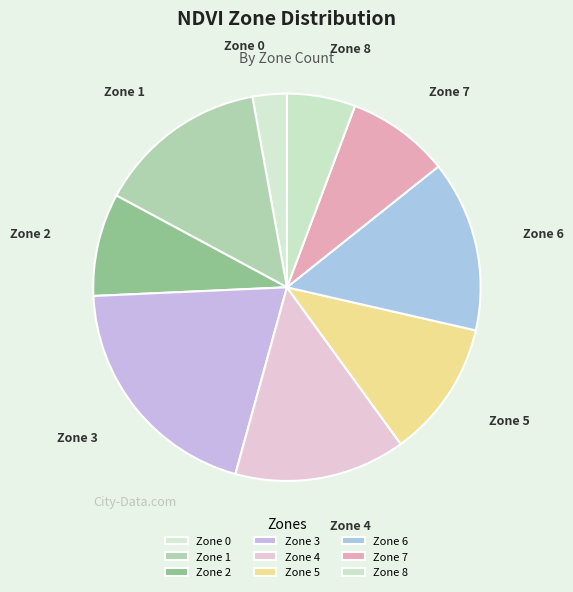

Does Zone 4 represent more than half of the total?

No